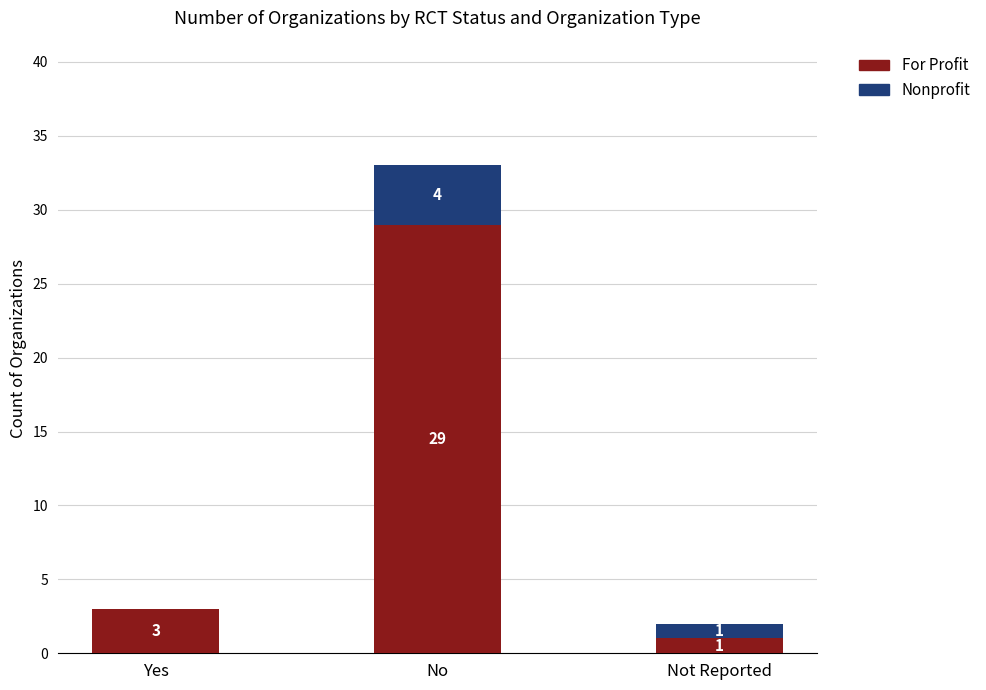

Where is For Profit nearest to the value 15?

Yes